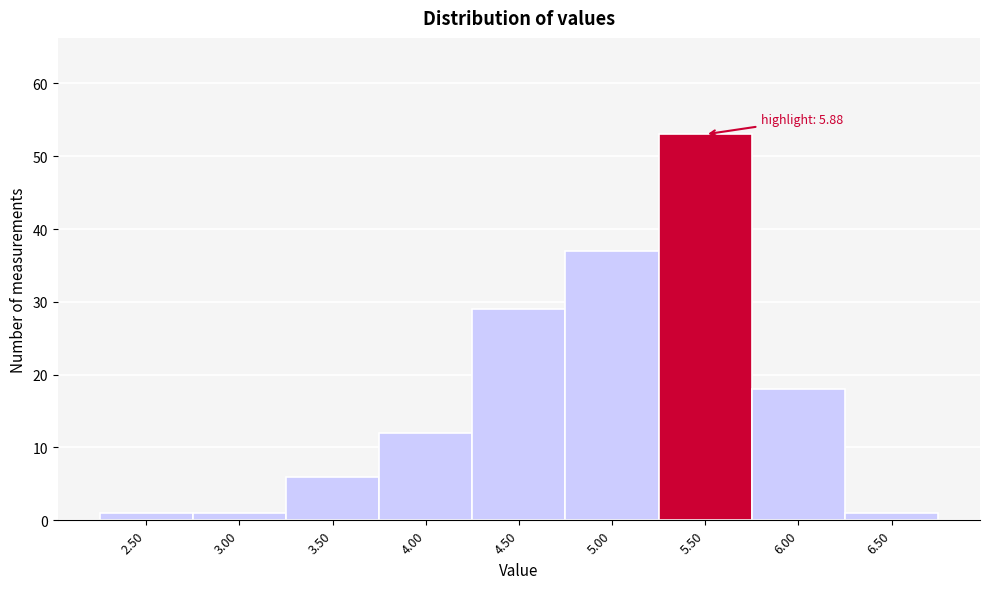

Reading right to left, extract all data points from this chart.

1	18	53	37	29	12	6	1	1